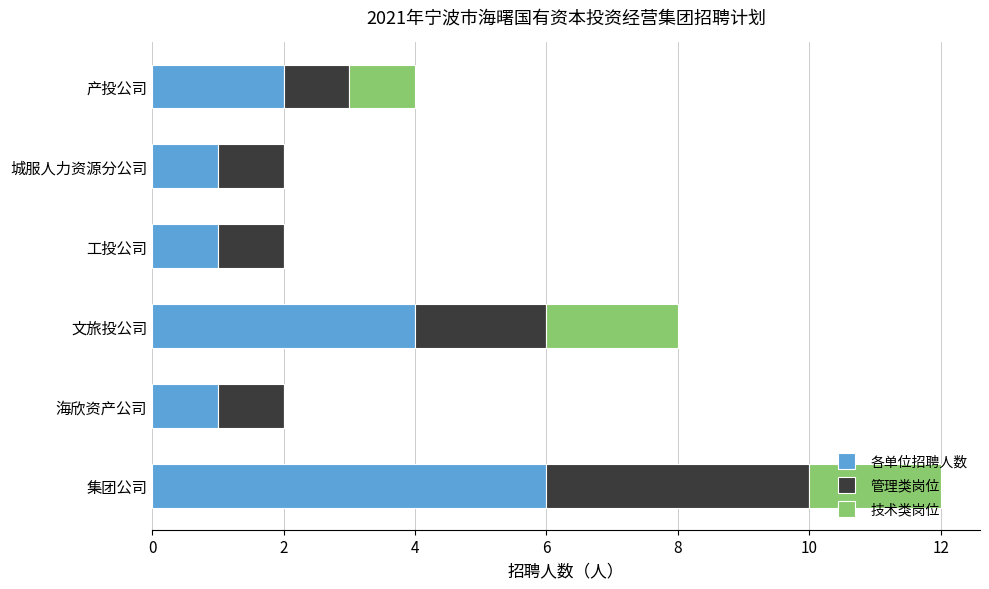

The 各单位招聘人数 series shows 6 at 集团公司. True or false?

True